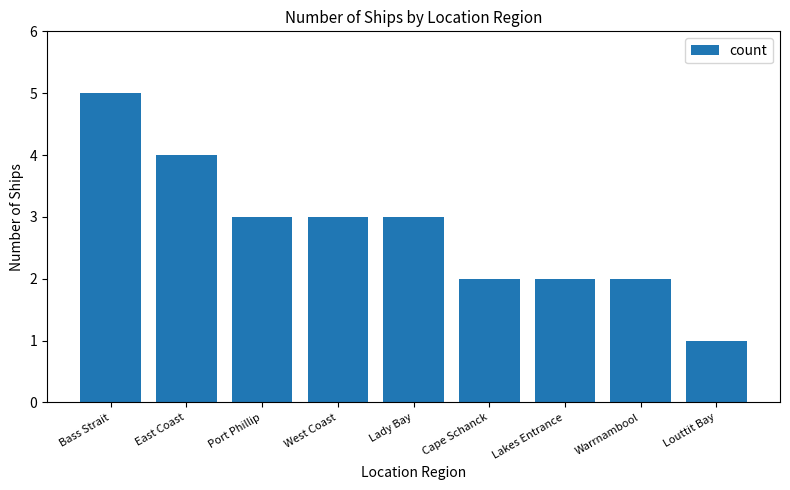

What value does the data have at Lady Bay?

3